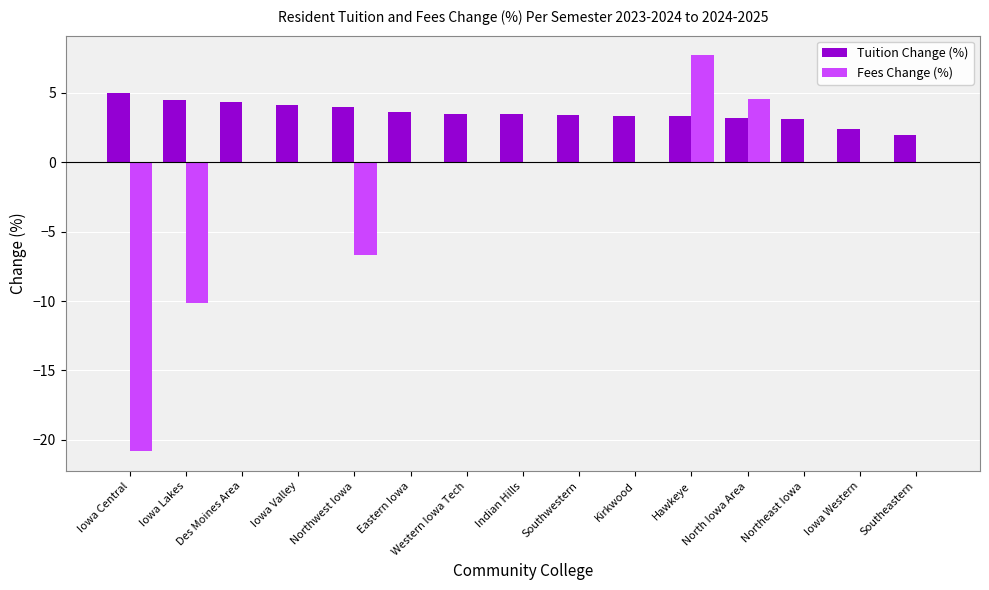

Which series has the widest spread of values?

Fees Change (%)